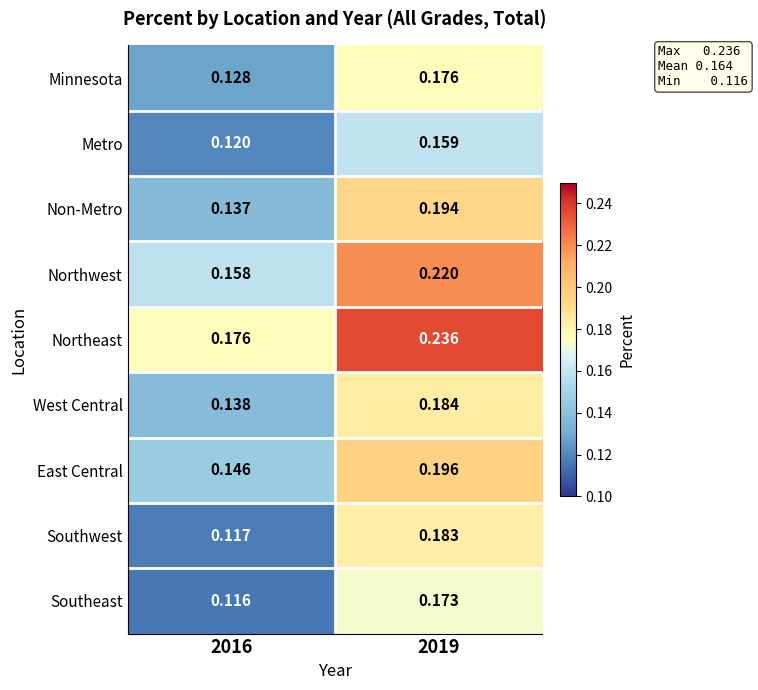

At how many categories does at least one series exceed 0?

2